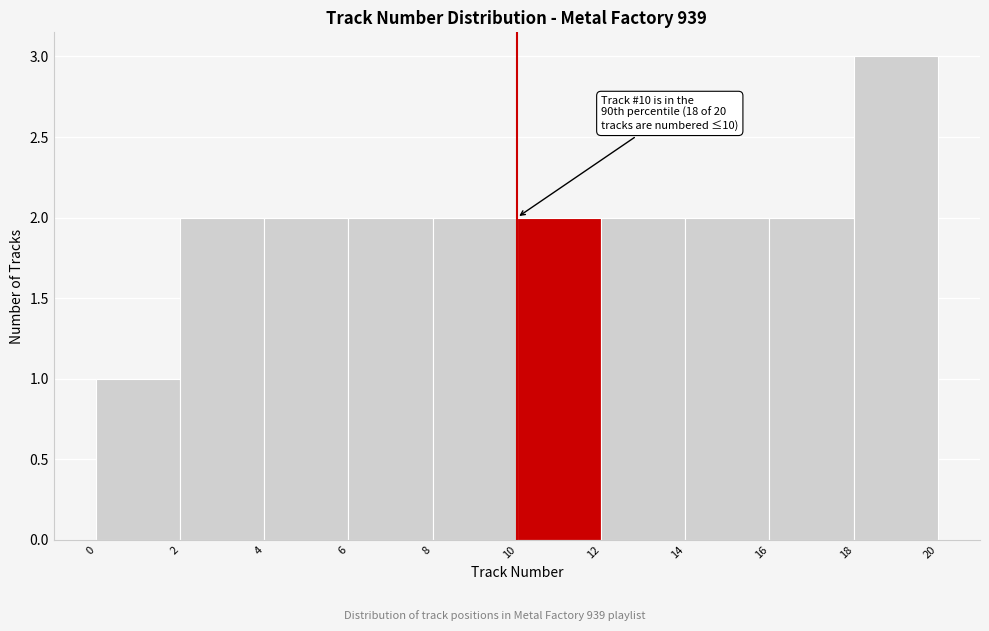

Which range on the x-axis has the tallest bar?

18 to 20